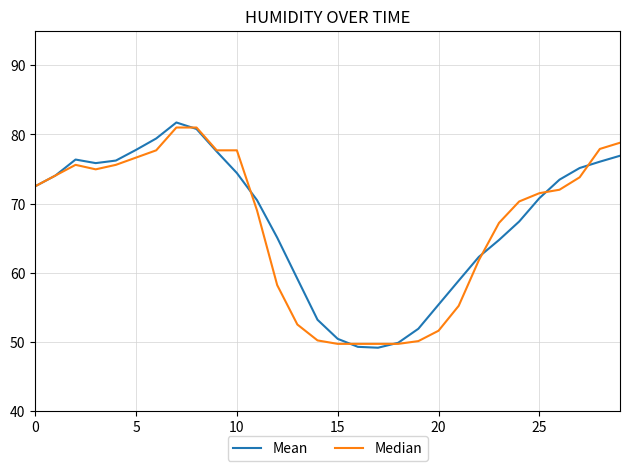

What are all the series names shown in the legend?

Mean, Median